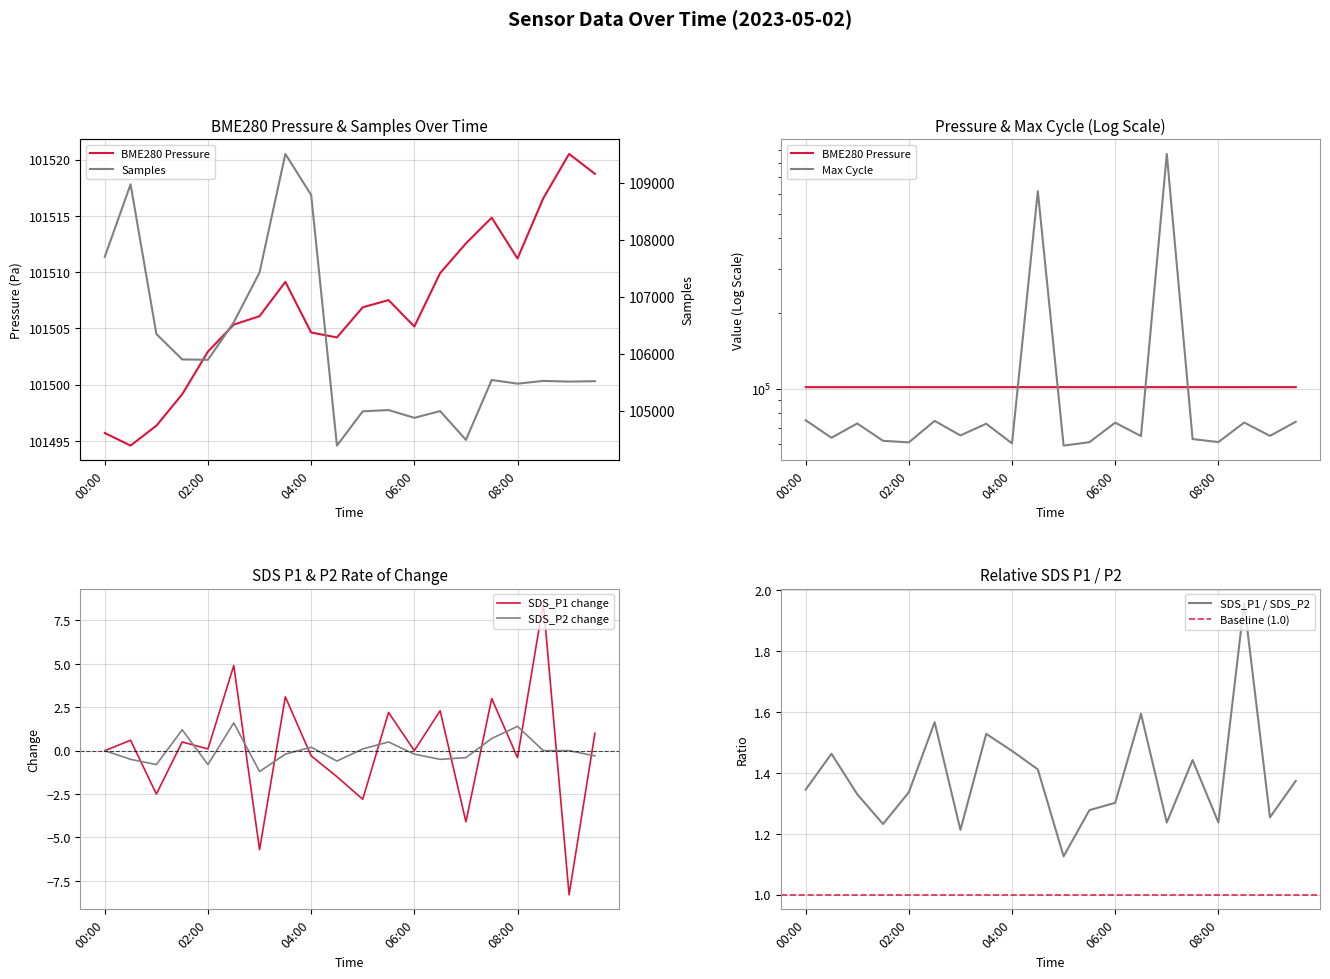

Reading left to right, transcribe all the data shown in this chart.

BME280_pressure: 101495.7	101494.6	101496.4	101499.1	101502.9	101505.3	101506.1	101509.1	101504.6	101504.2	101506.9	101507.5	101505.2	101509.9	101512.6	101514.9	101511.2	101516.6	101520.5	101518.8
Samples: 107701.0	108972.0	106347.0	105902.0	105895.0	106553.0	107427.0	109505.0	108785.0	104391.0	104992.0	105014.0	104878.0	104996.0	104491.0	105541.0	105477.0	105525.0	105513.0	105520.0
Max_cycle: 74863.0	63714.0	72680.0	61951.0	61058.0	74433.0	65112.0	72484.0	60501.0	615751.0	59286.0	61165.0	73197.0	64723.0	867759.0	62949.0	61248.0	73291.0	64842.0	73828.0